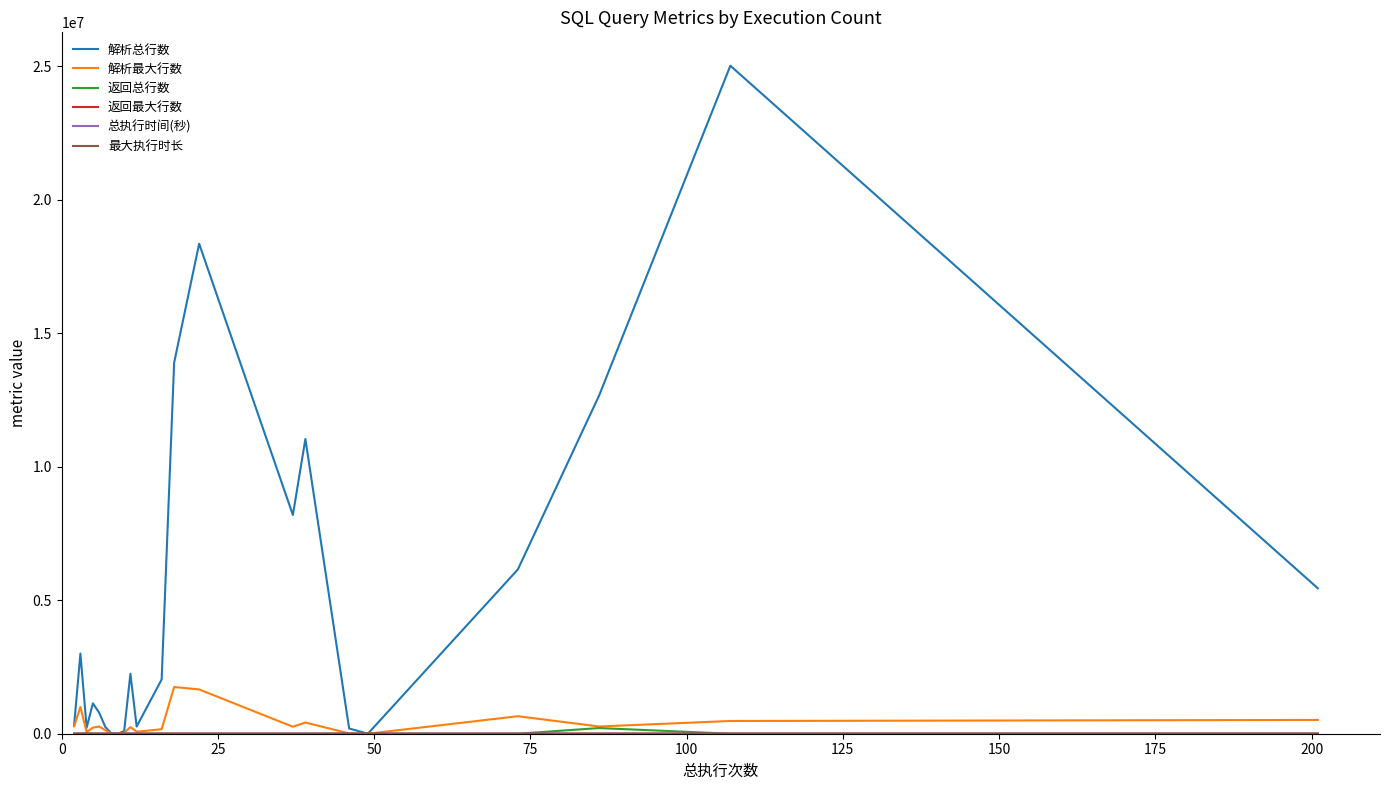

Which series has the widest spread of values?

解析总行数